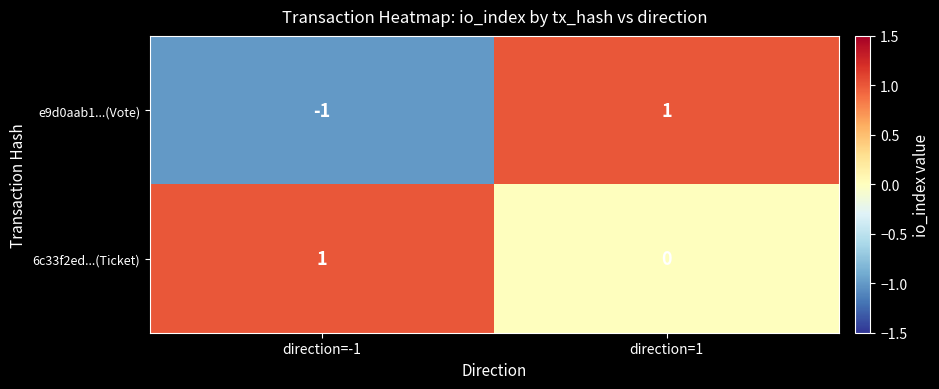

Rank the series at direction=-1 from lowest to highest value.

e9d0aab1...(Vote), 6c33f2ed...(Ticket)